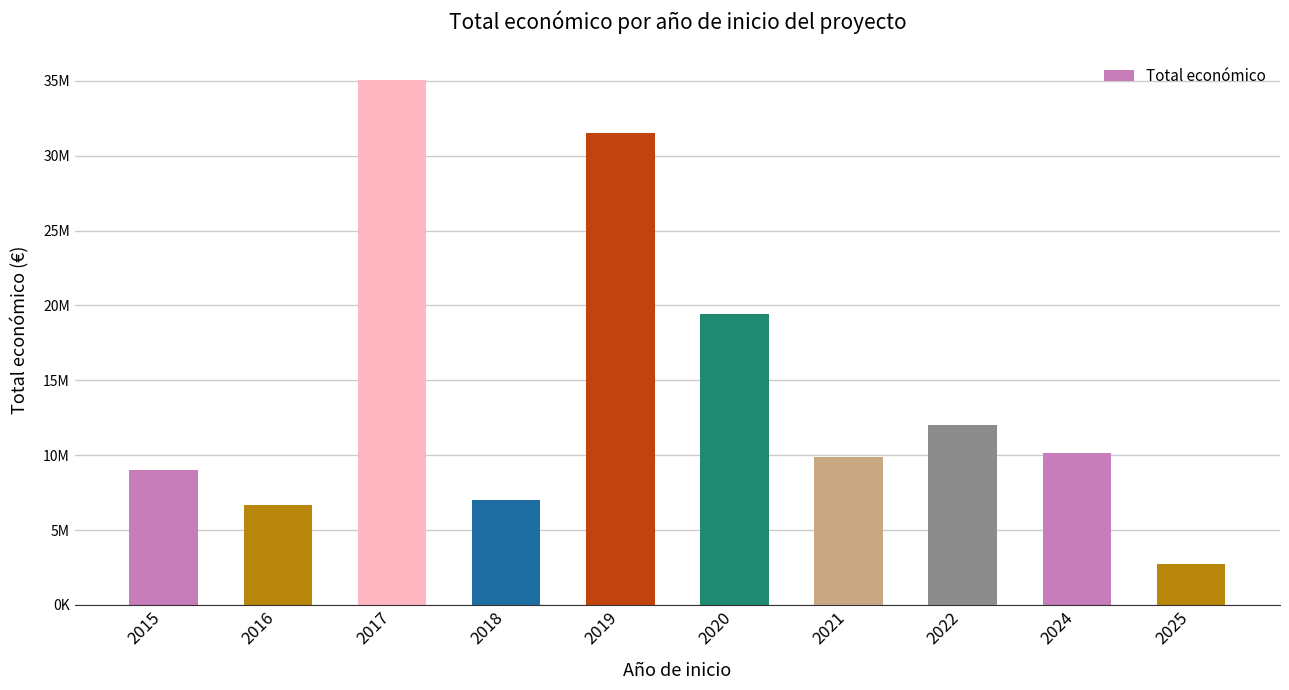

The value at 2025 is 2713753. True or false?

True